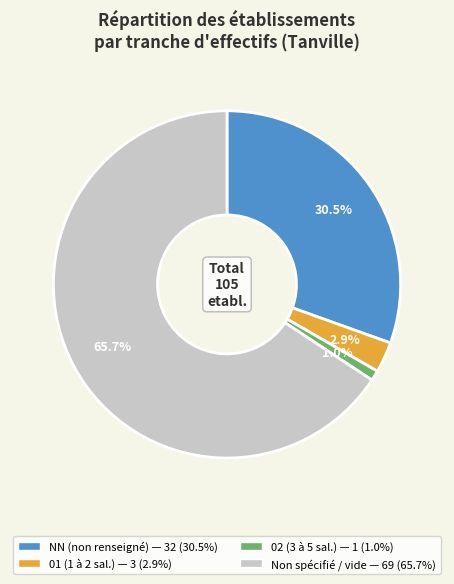

To the nearest percent, what is the average slice percentage?

25%